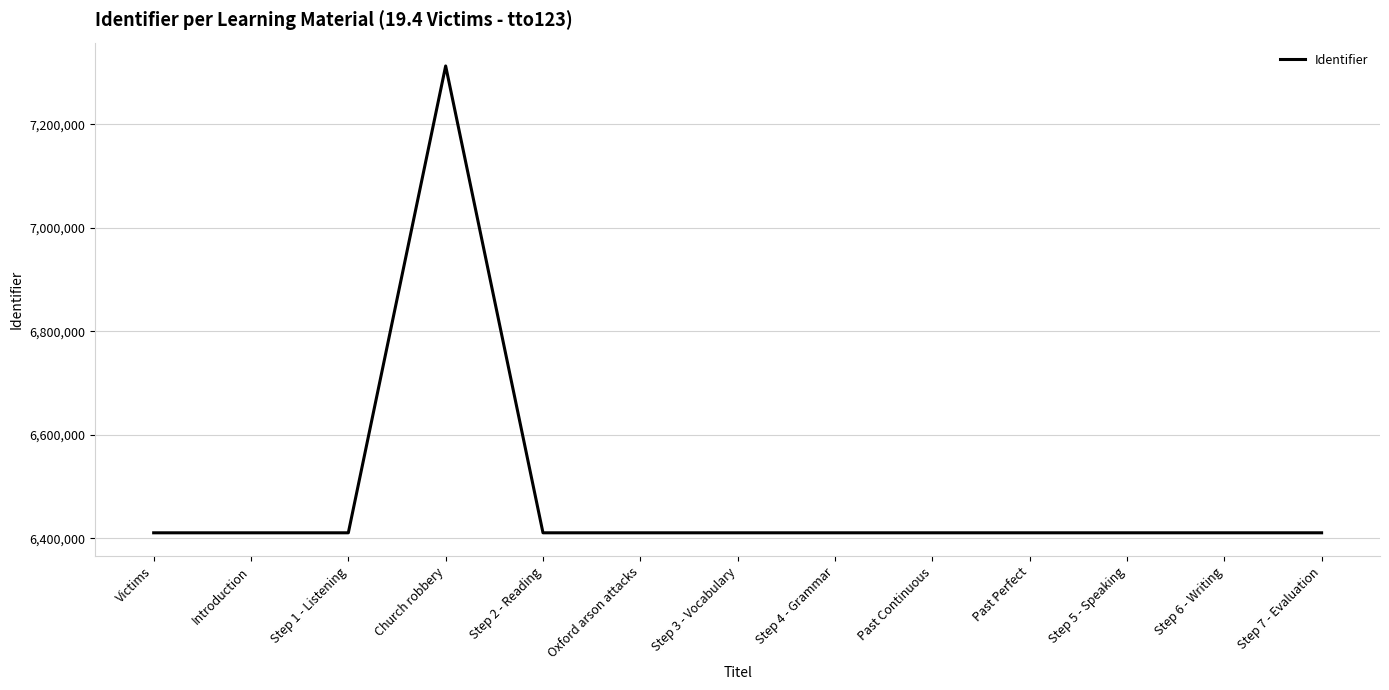

What is the greatest value displayed?

7313154